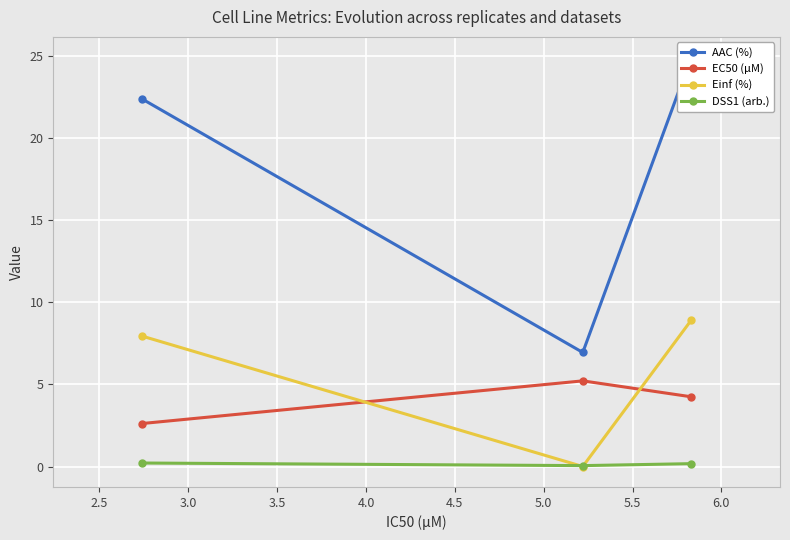

Which series has the largest total across all categories?

AAC (%)